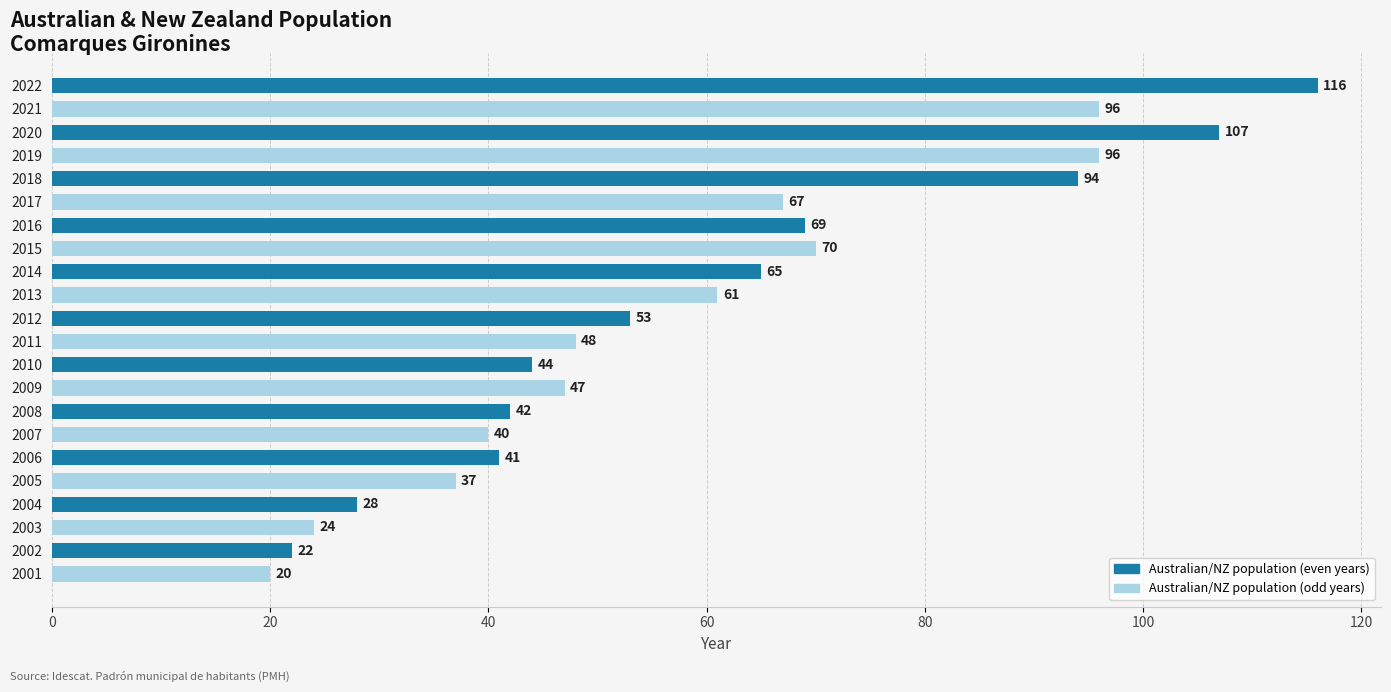

What is the smallest value displayed?

20